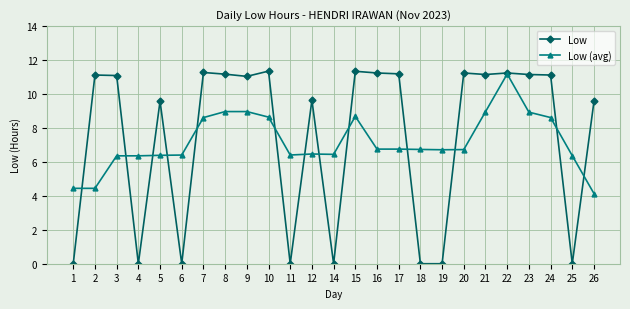

List the series in order of their peak value, highest first.

Low, Low (avg)